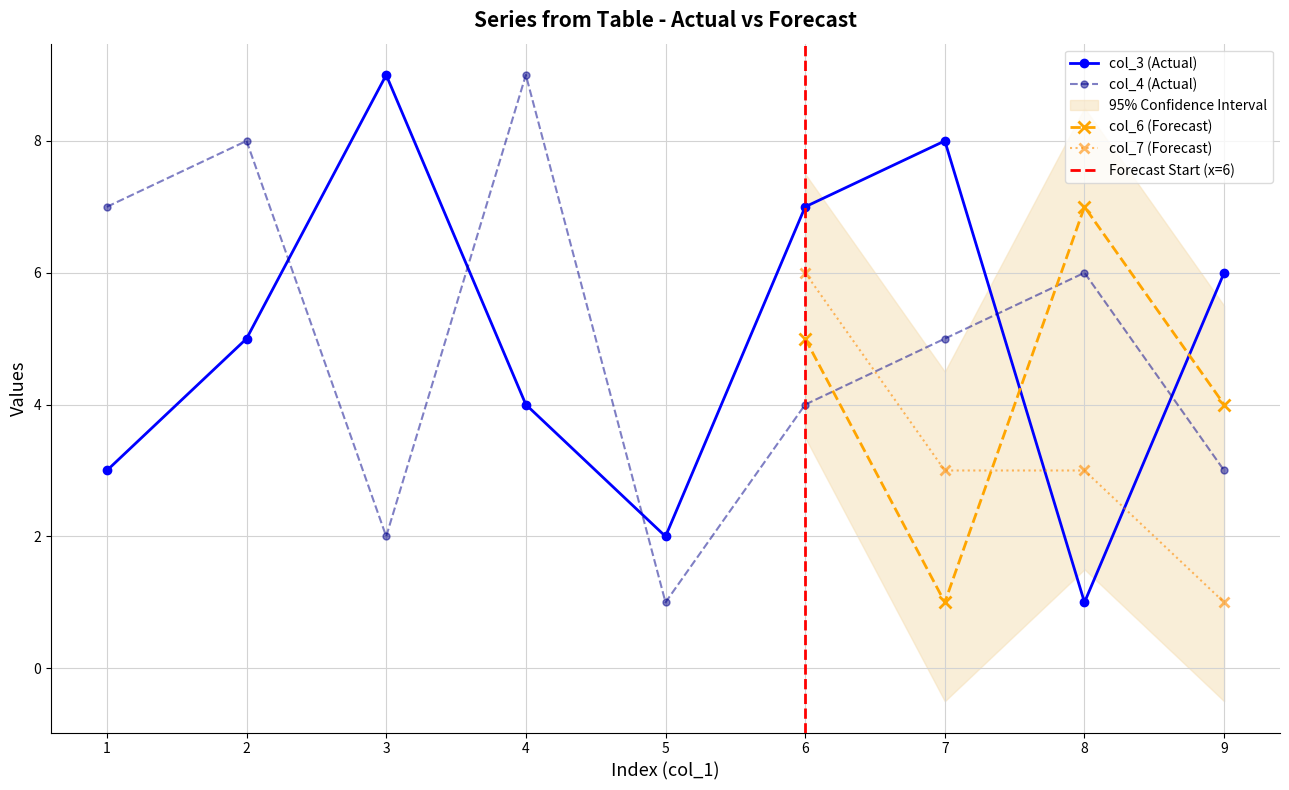

What is the value of the col_3 point at the 5th from the left?

2